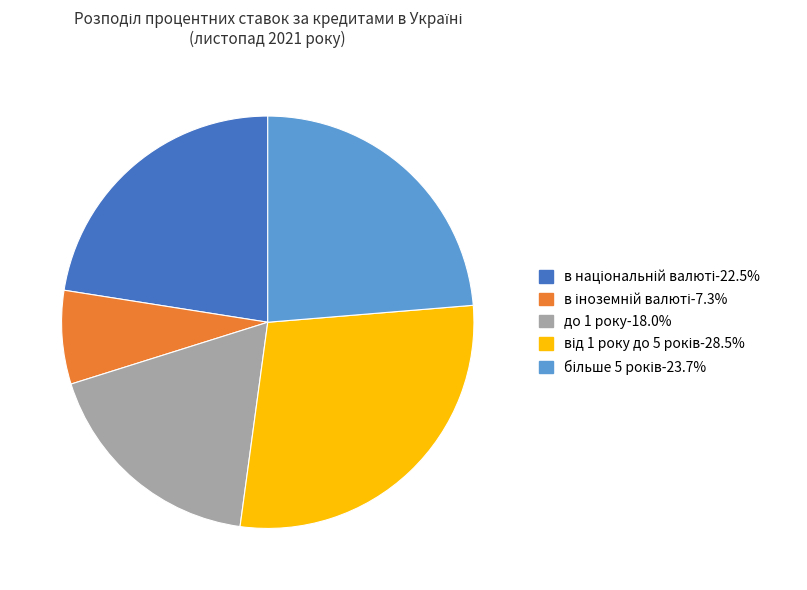

Does any single category account for the majority?

No